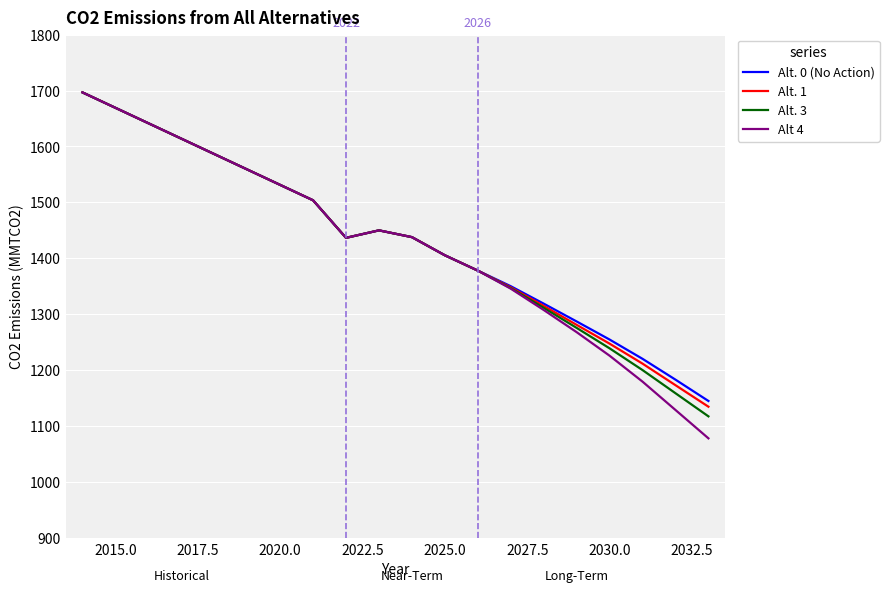

Which series has the widest spread of values?

Alt 4